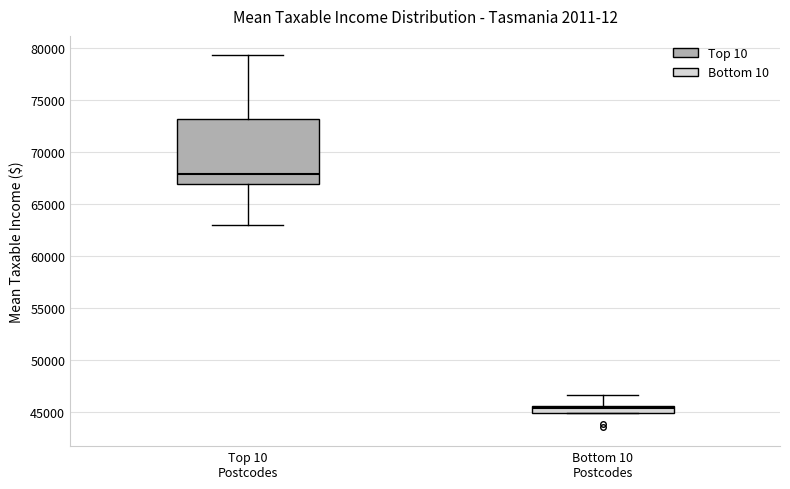

Comparing the boxes themselves (not the whiskers), which one is the tallest?

Top 10 Postcodes